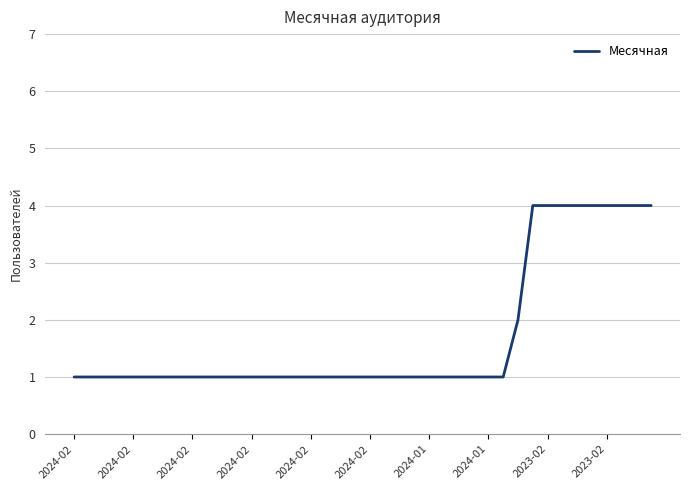

What is the minimum value shown in the chart?

1